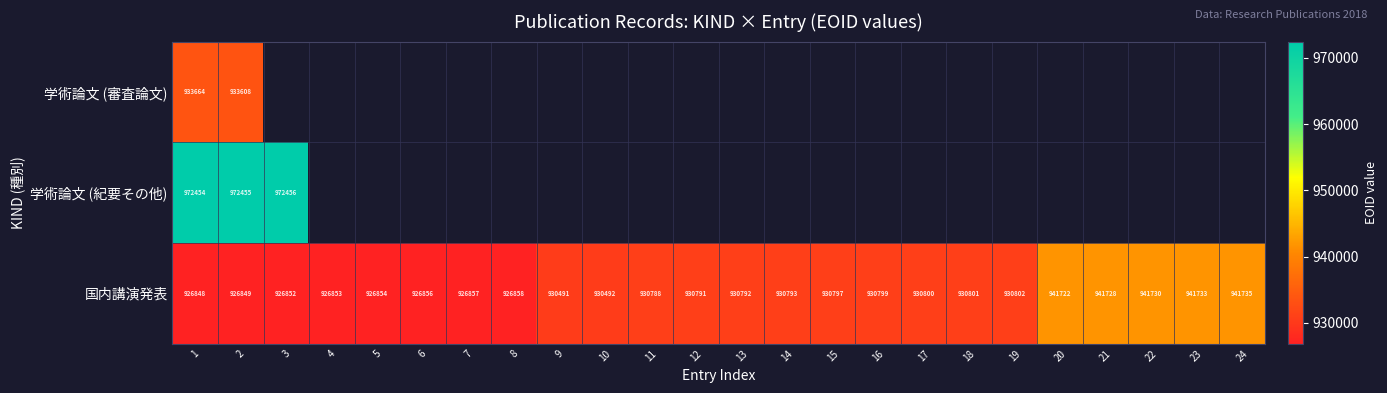

What is the minimum value for 国内講演発表?

926848